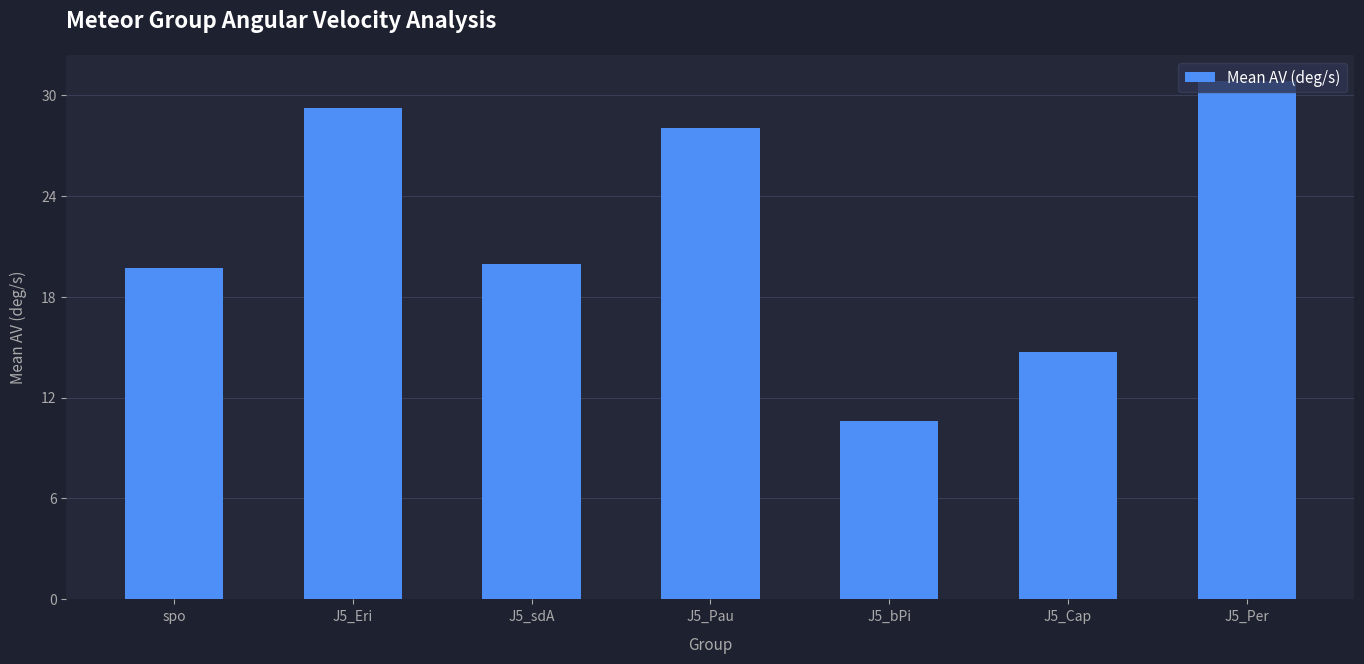

How many bars are there in total?

7